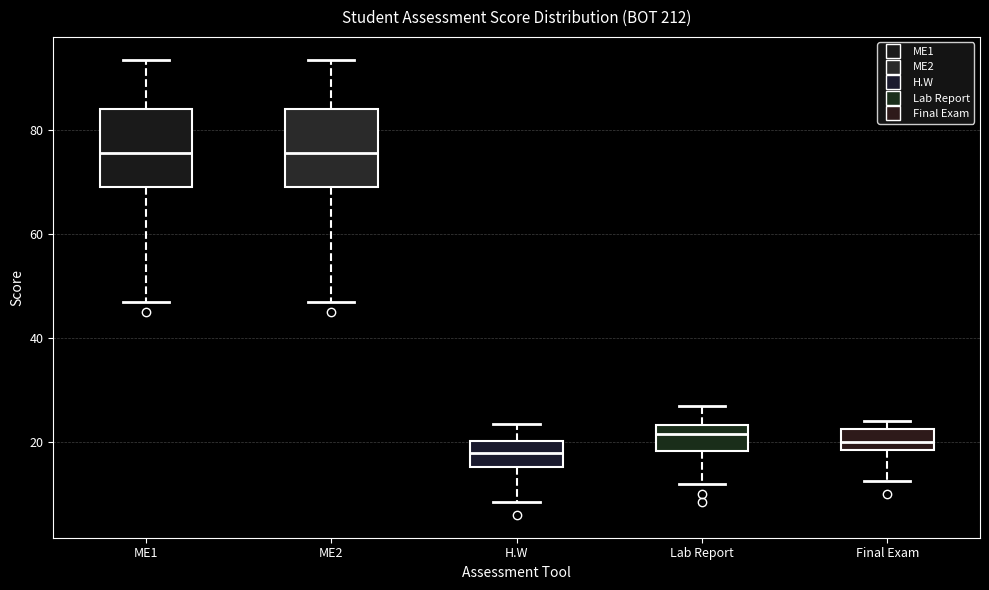

Which box's median line is the lowest?

H.W